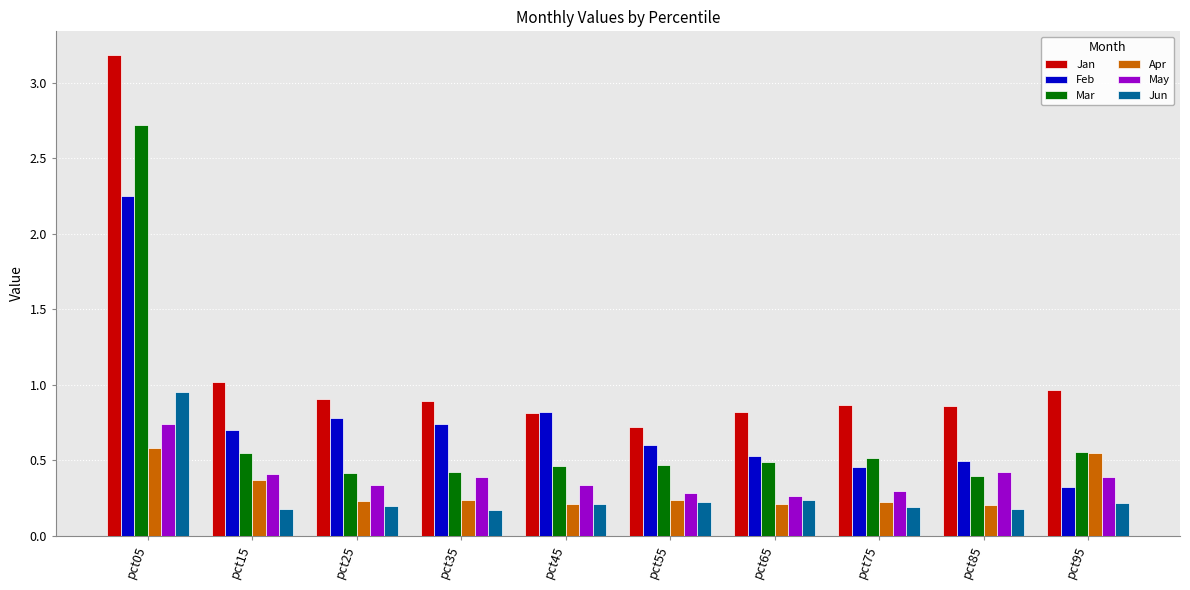

List the series in order of their peak value, highest first.

Jan, Mar, Feb, Jun, May, Apr